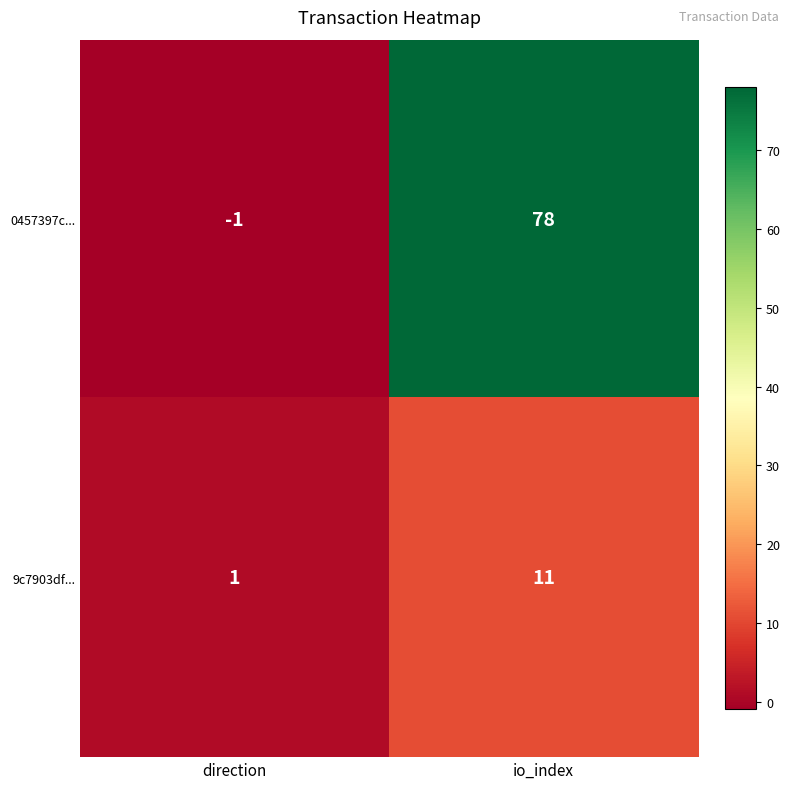

At which category does the chart reach its peak across all series?

io_index